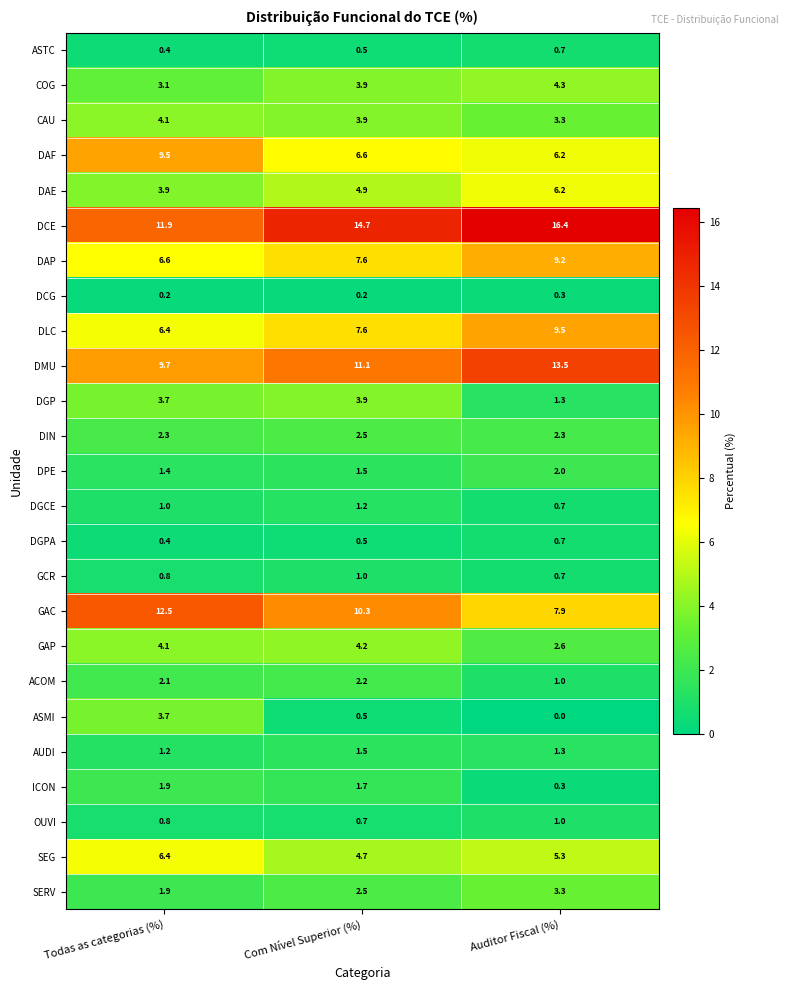

List the labels in order of ASMI value, largest first.

Todas as categorias (%), Com Nível Superior (%), Auditor Fiscal (%)